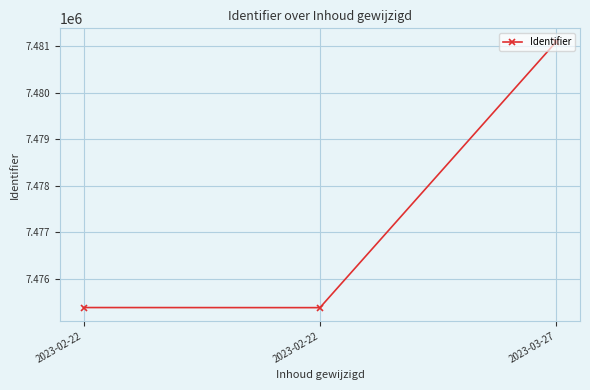

What is the difference between the values at 2023-03-27 and 2023-02-22?

5723